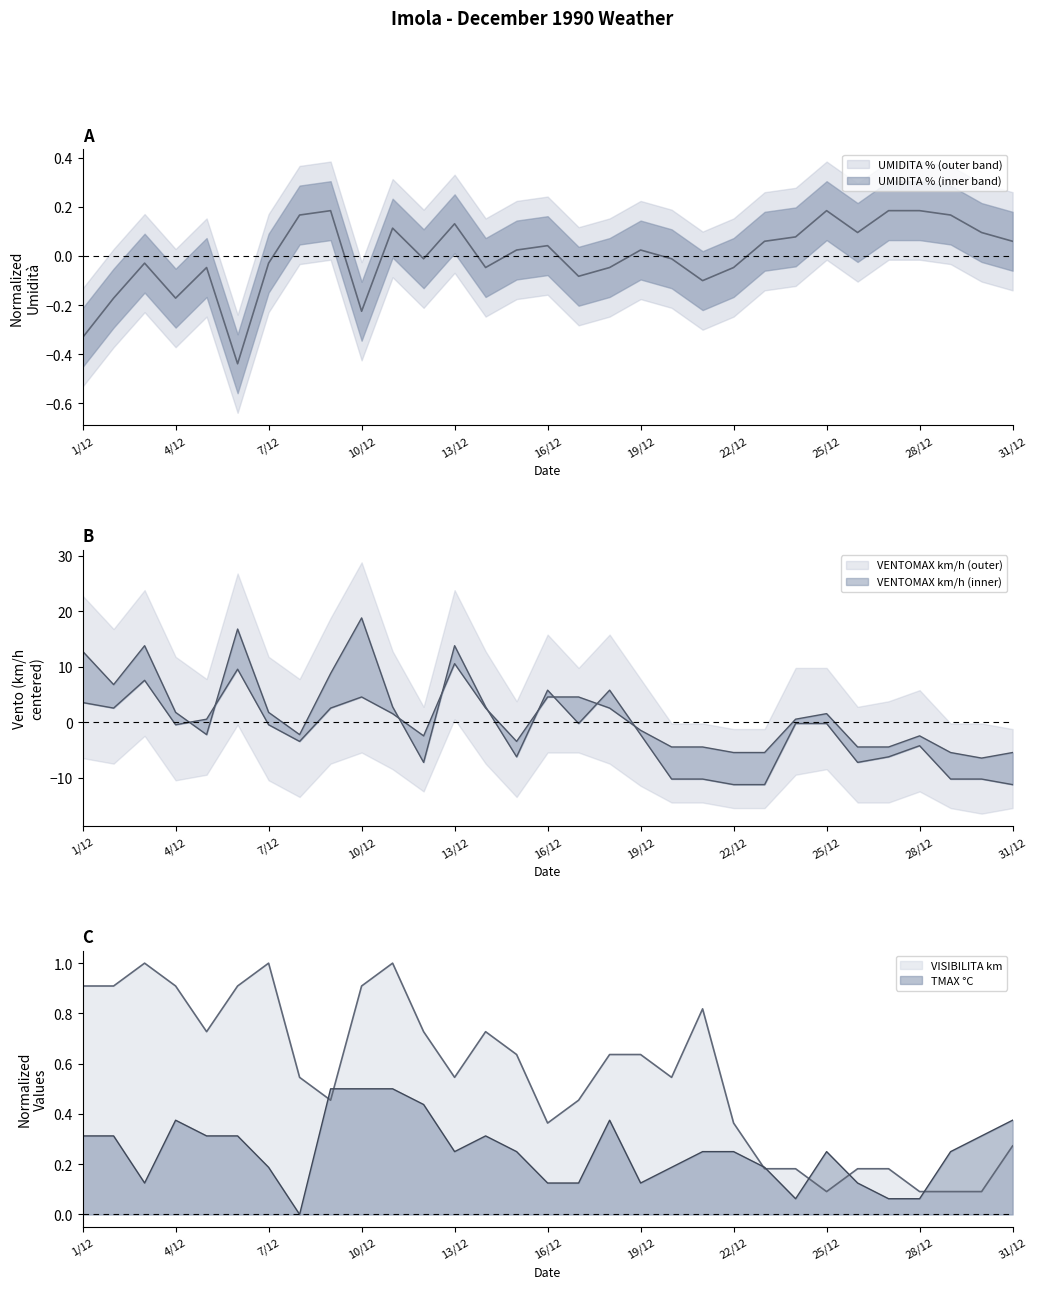

What is the label of the 1st point from the left?

1/12